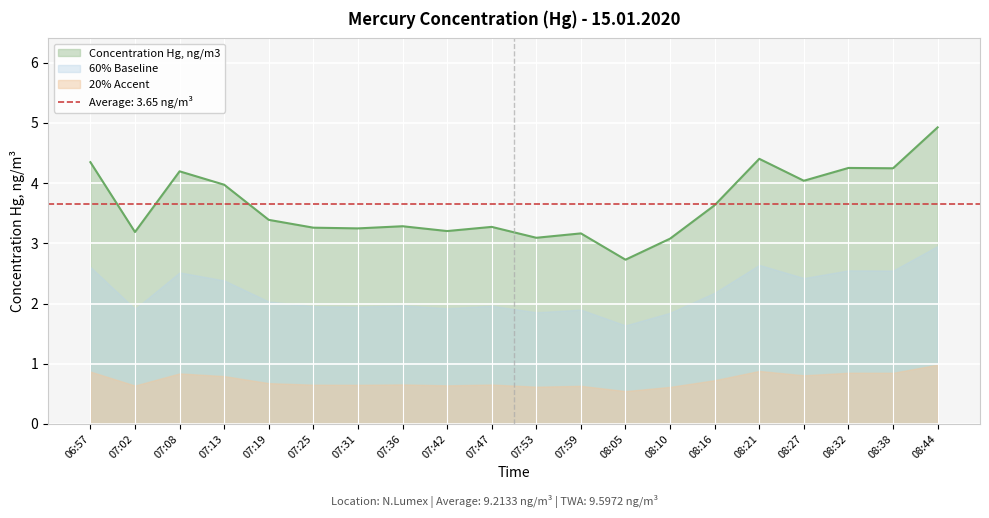

Is it true that the value at 07:19 is 3.4?

True